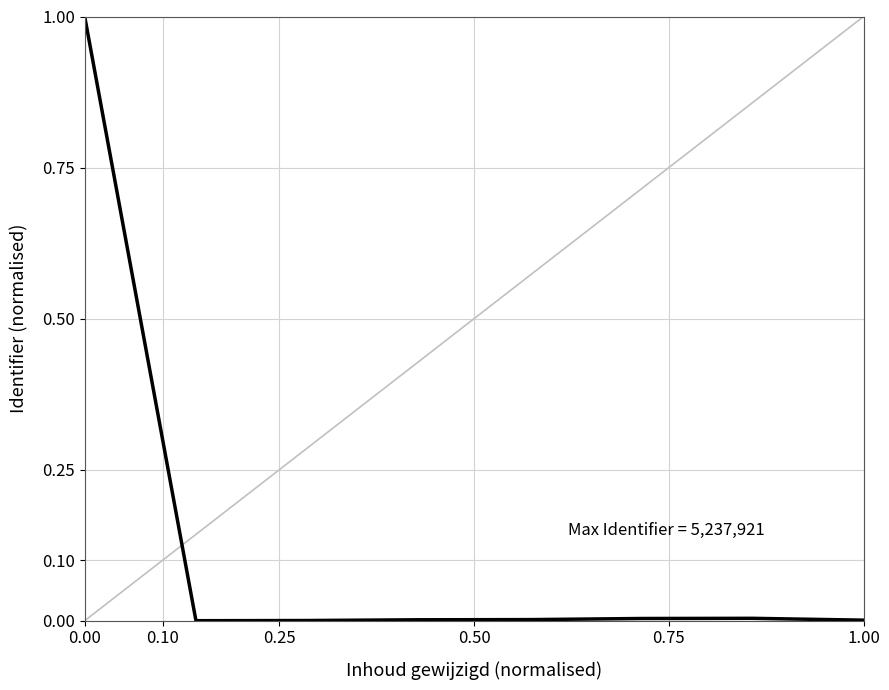

What is the sum of all values?

1.0